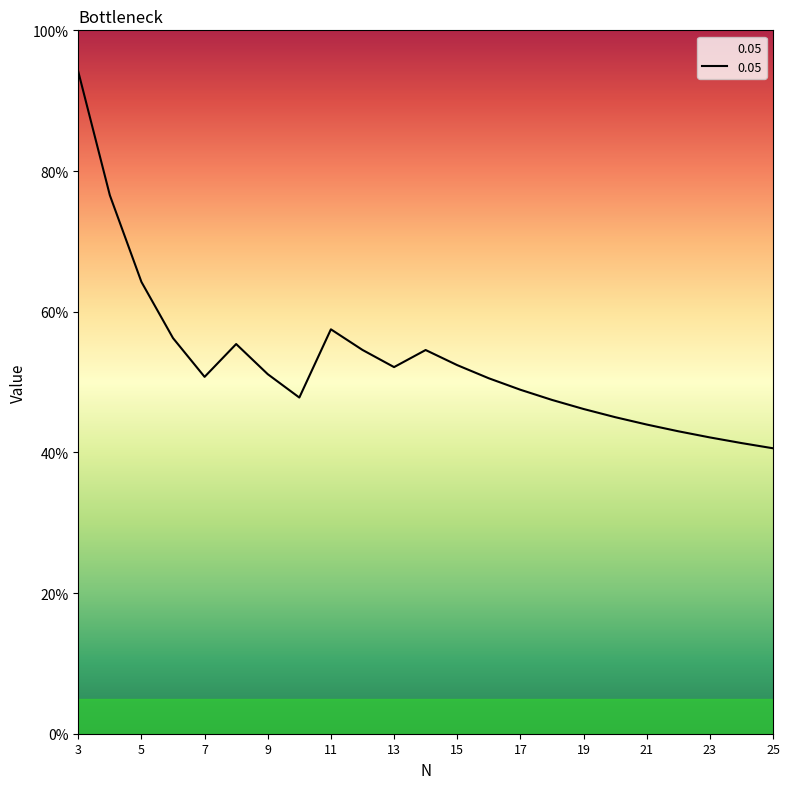

What is the difference between the maximum and minimum values?

0.5